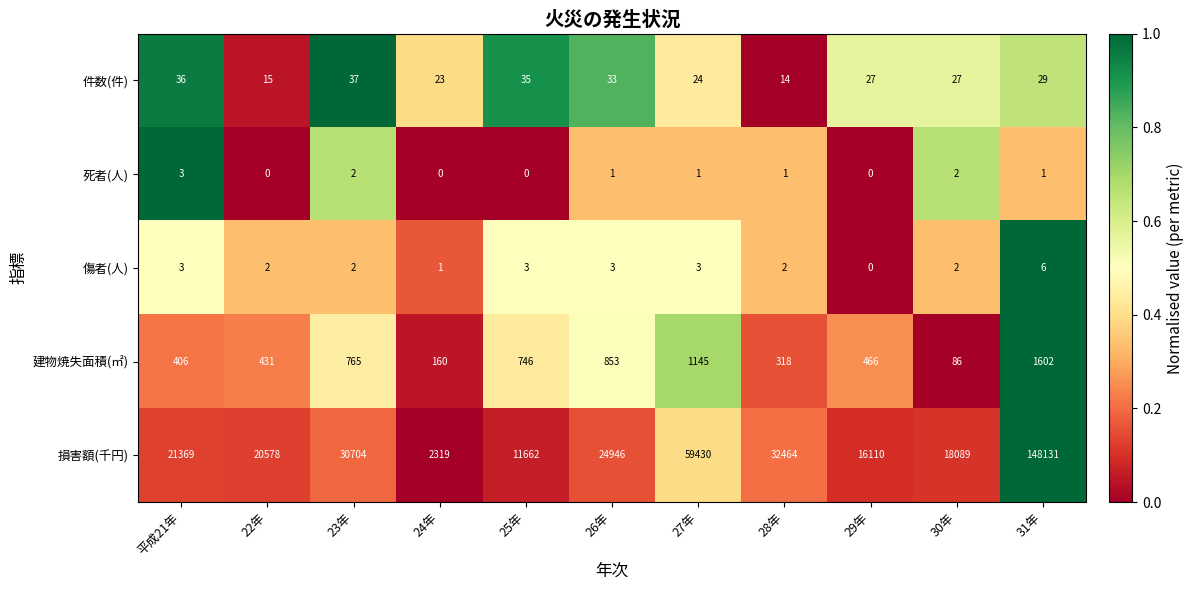

What is the sum of all 件数(件) values?

300